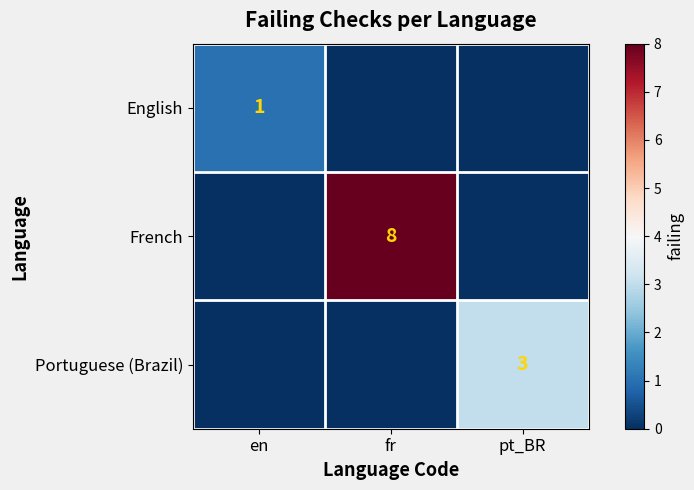

The Portuguese (Brazil) series shows 3 at pt_BR. True or false?

True